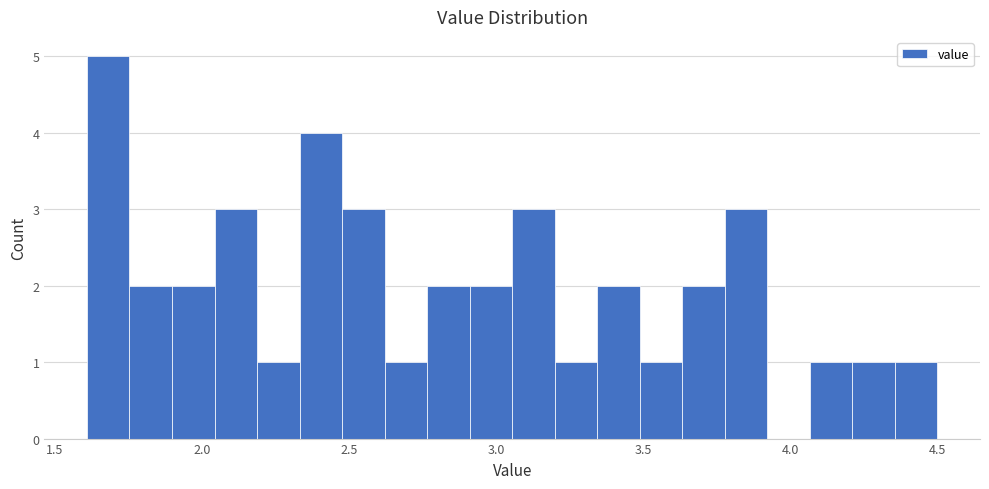

Read against the x-axis, roughly where is the centre of the tallest bar?

1.70